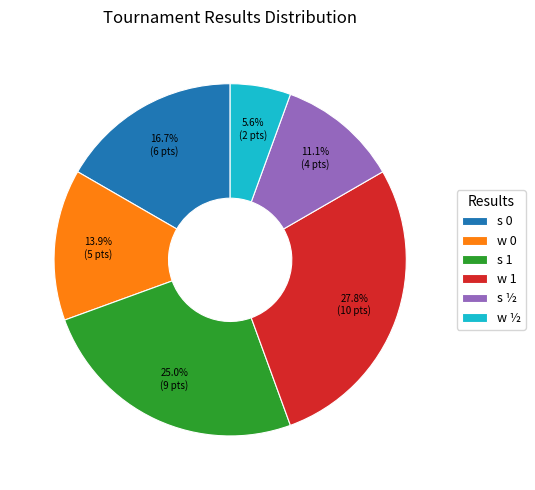

Does any single category account for the majority?

No